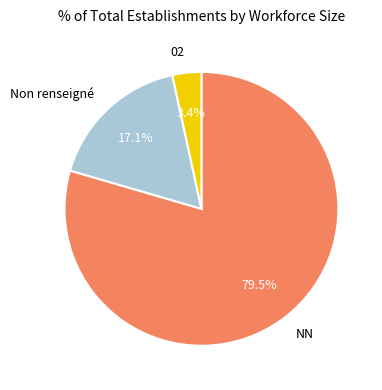

To the nearest percent, what is the average slice percentage?

33%